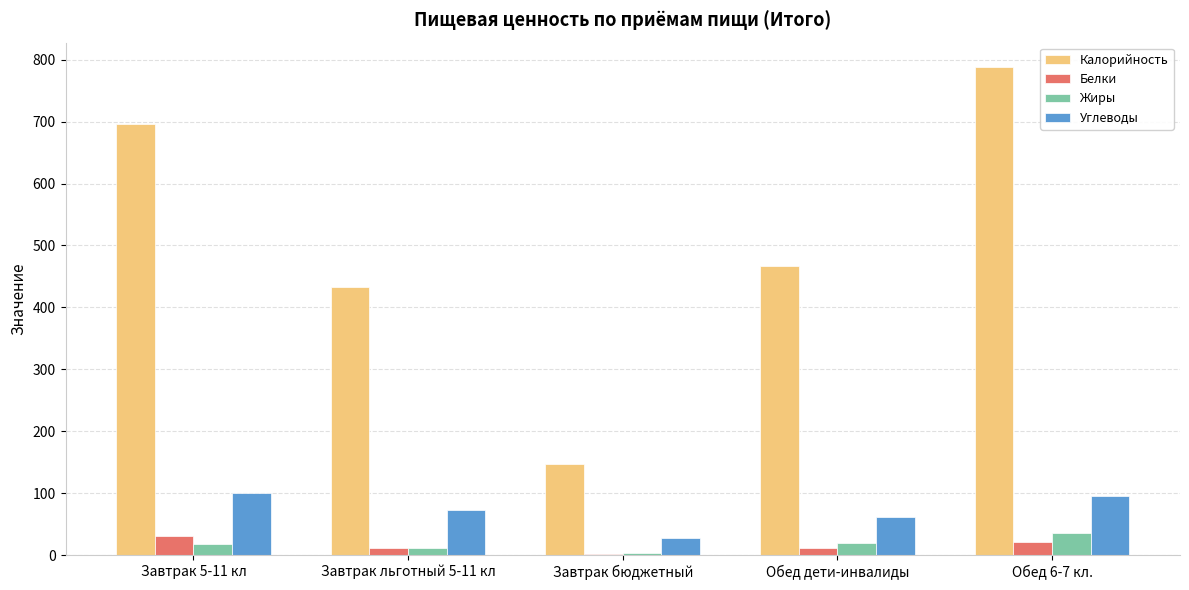

What is the difference between the Калорийность values at Завтрак 5-11 кл and Обед дети-инвалиды?

228.4